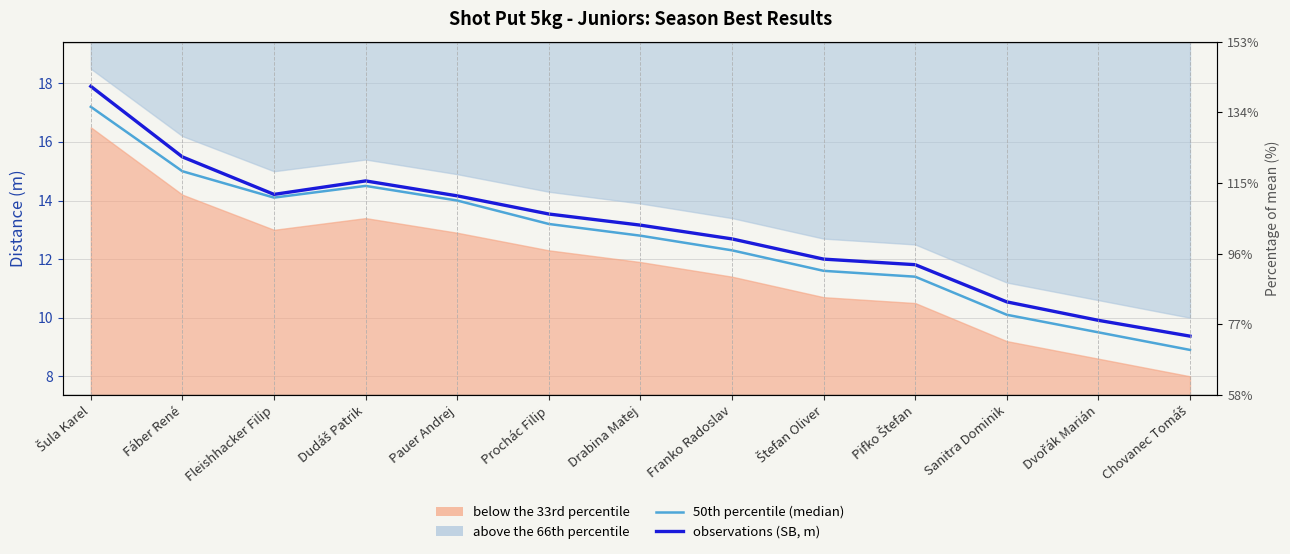

Which category has the lowest value in the 50th percentile (median) series?

Chovanec Tomáš